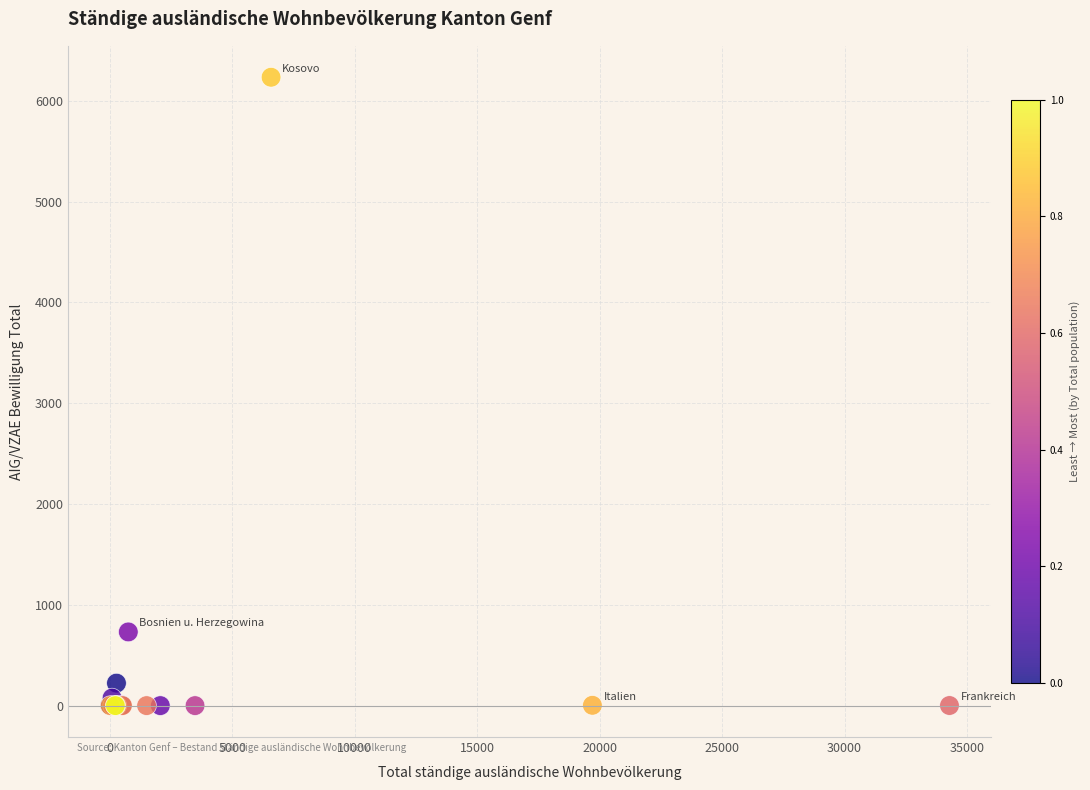

What Y value in the scatter plot is closest to 3117?

731